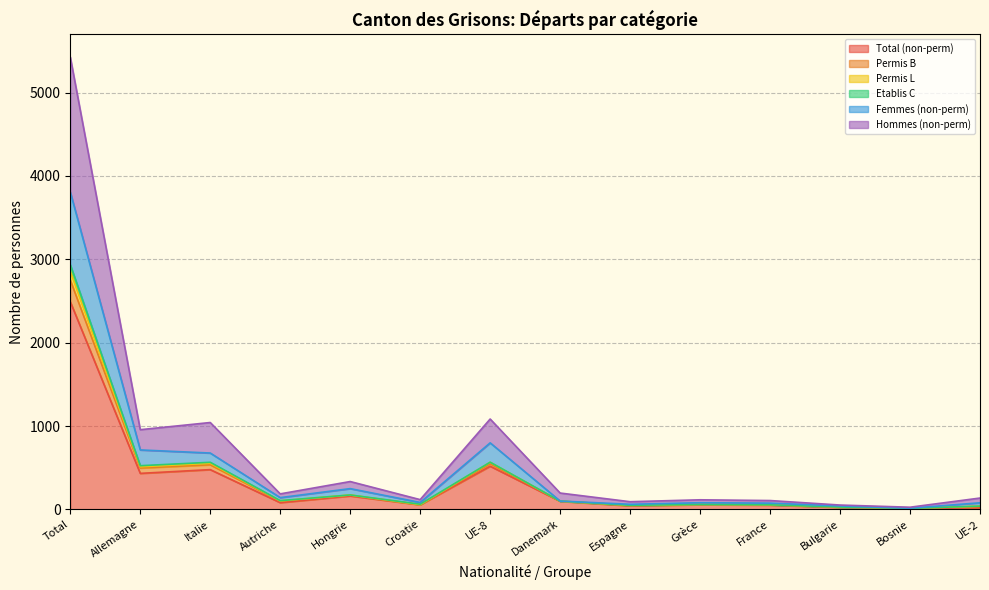

The value of Hommes (non-perm) at UE-2 is 36. True or false?

True